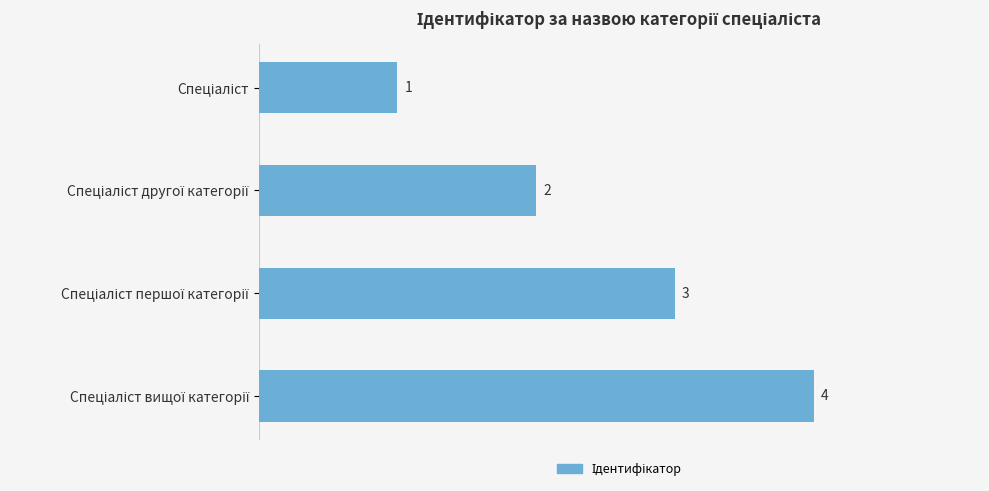

How many series are shown in this chart?

1